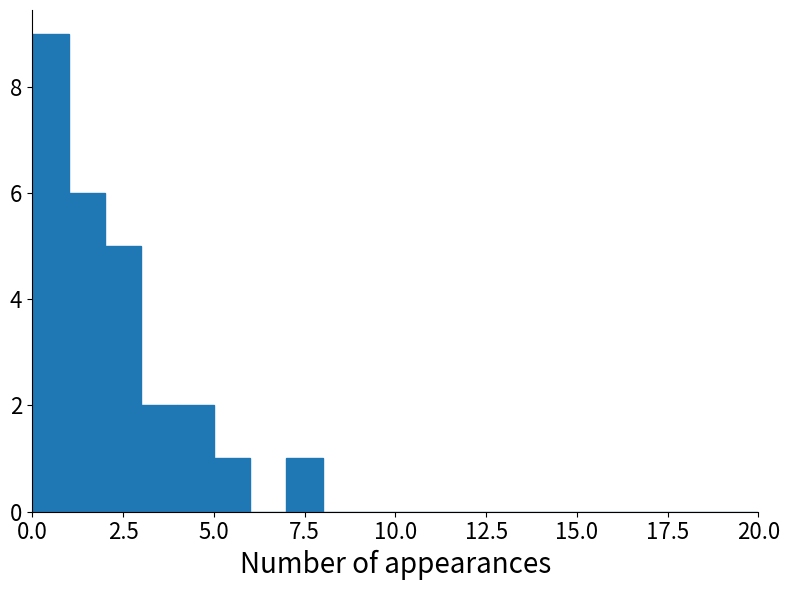

Around what value on the x-axis is the tallest bar? Give the approximate position of its centre, as read against the axis.

0.5